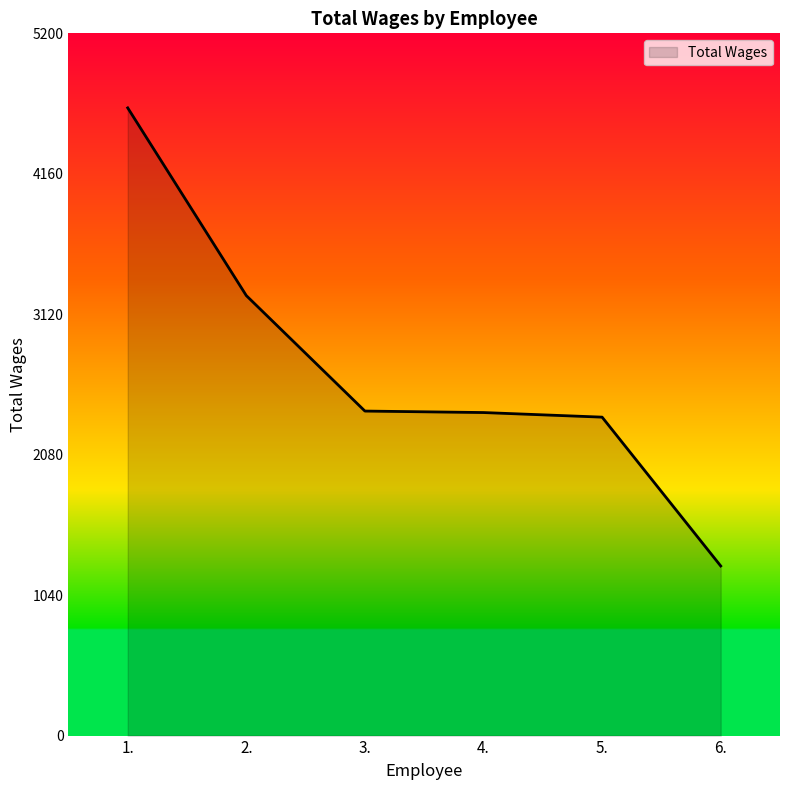

How many series are shown in this chart?

1